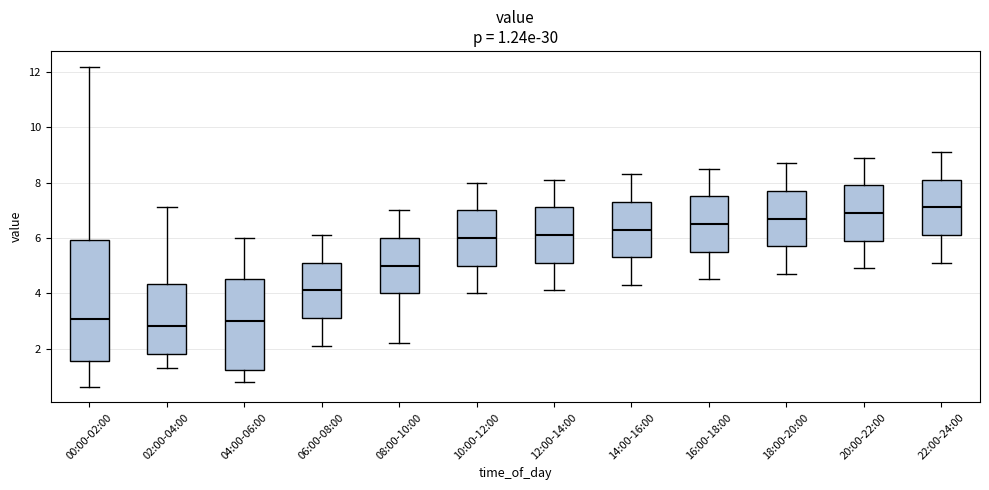

Which box is the tallest, from its lower edge to its upper edge?

00:00-02:00